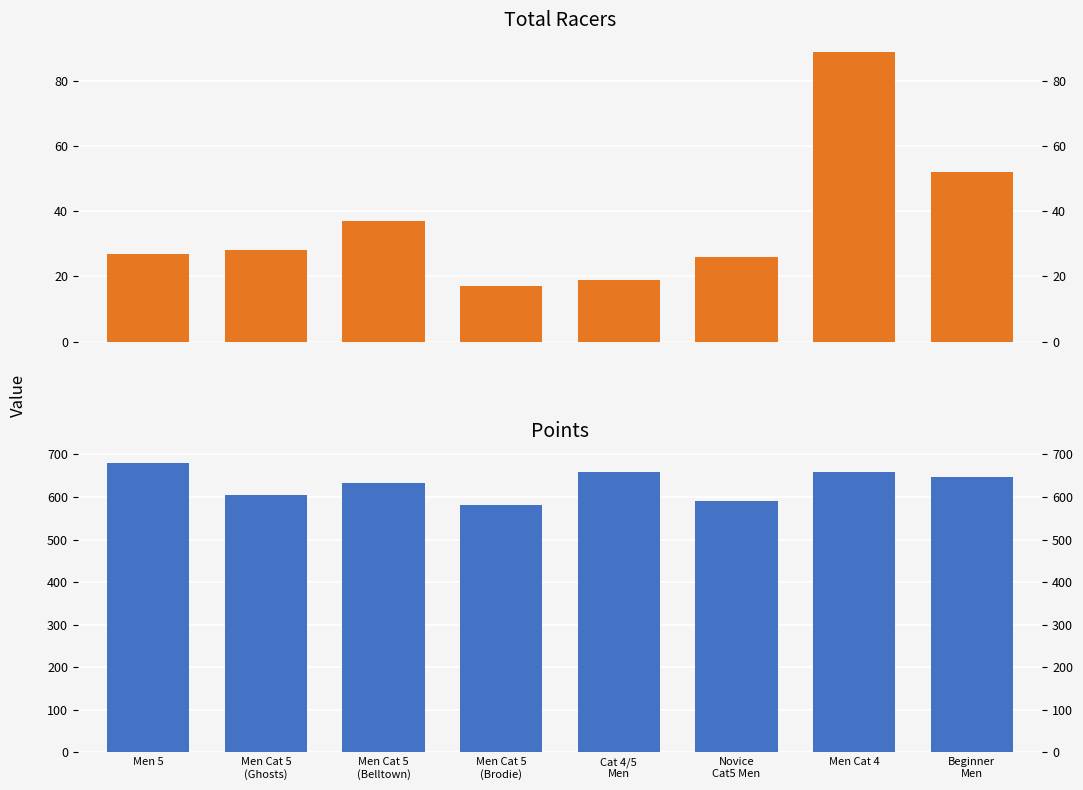

Rank the series by their average value, from lowest to highest.

Total Racers, Points